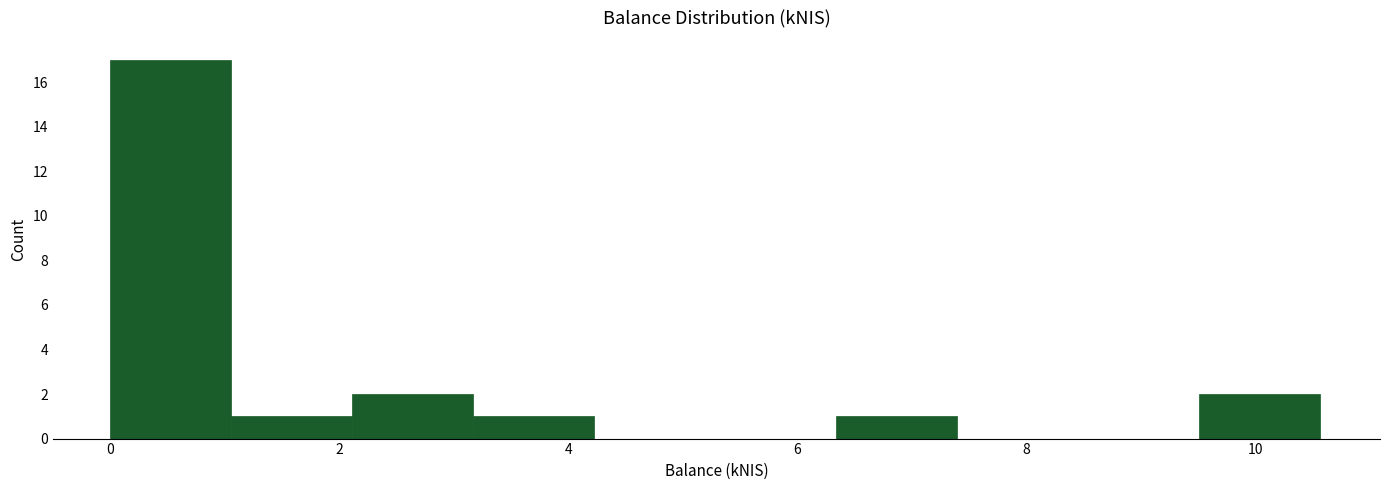

Reading left to right, transcribe this chart: for each bar, give the range it covers on the x-axis and its height. Neither the bar edges nor the heights are printed on the chart, so give them approximately, as read against the axes.

0.0 to 1.0: 17
1.0 to 2.2: 1
2.2 to 3.2: 2
3.2 to 4.2: 1
4.2 to 5.2: 0
5.2 to 6.4: 0
6.4 to 7.4: 1
7.4 to 8.4: 0
8.4 to 9.6: 0
9.6 to 10.6: 2